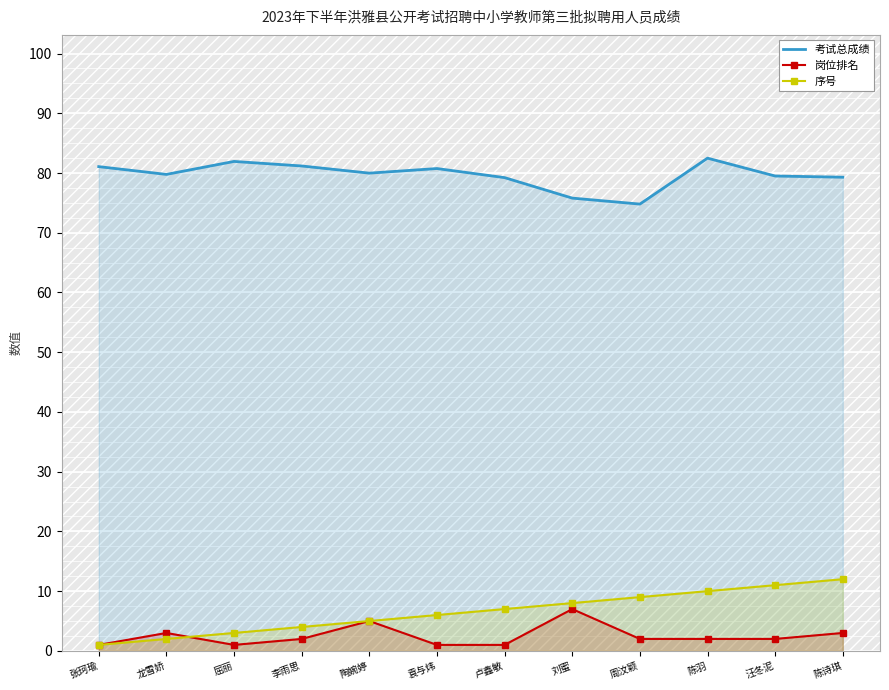

True or false: 序号 has more than 2 interior local peaks.

False